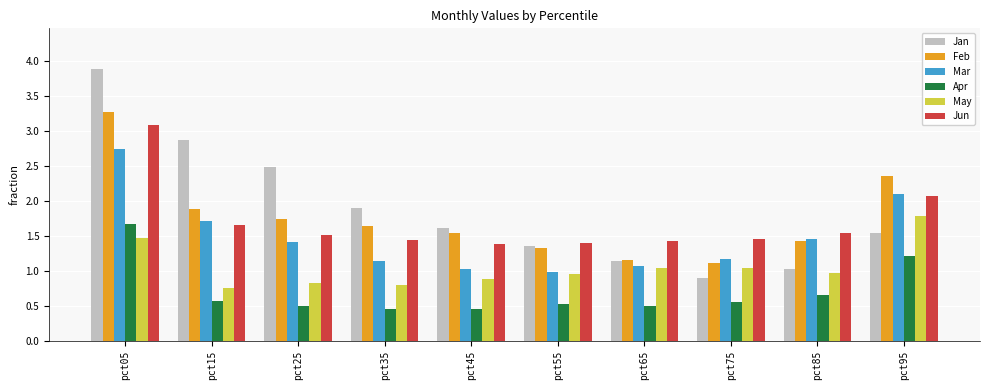

What is the approximate value of May at pct95?

1.8